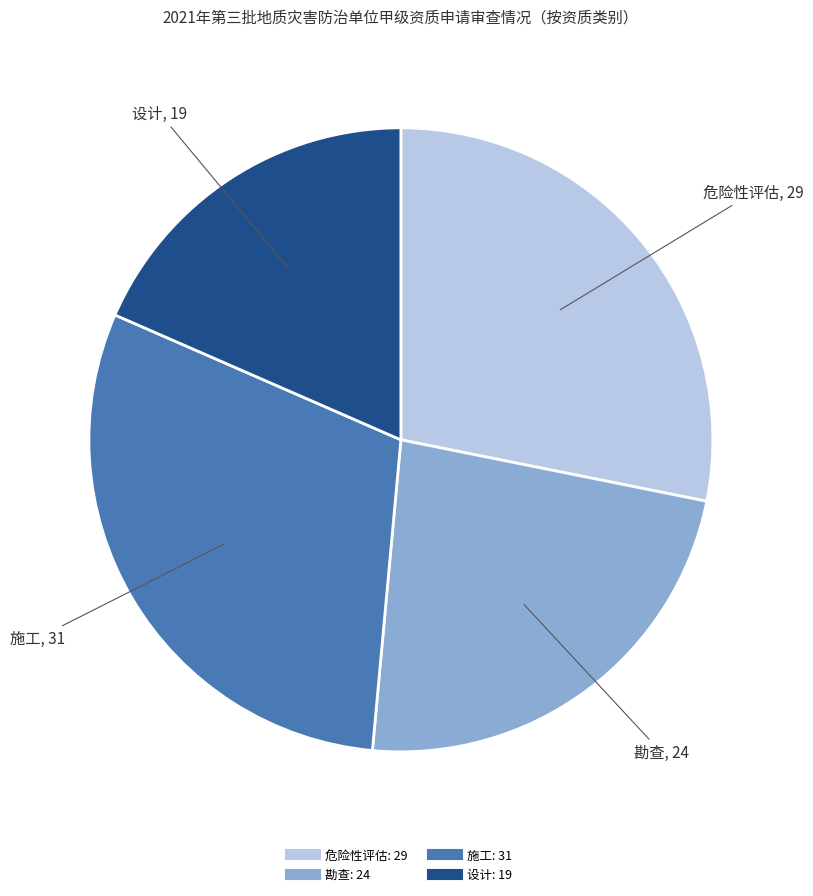

Does 设计 represent more than half of the total?

No